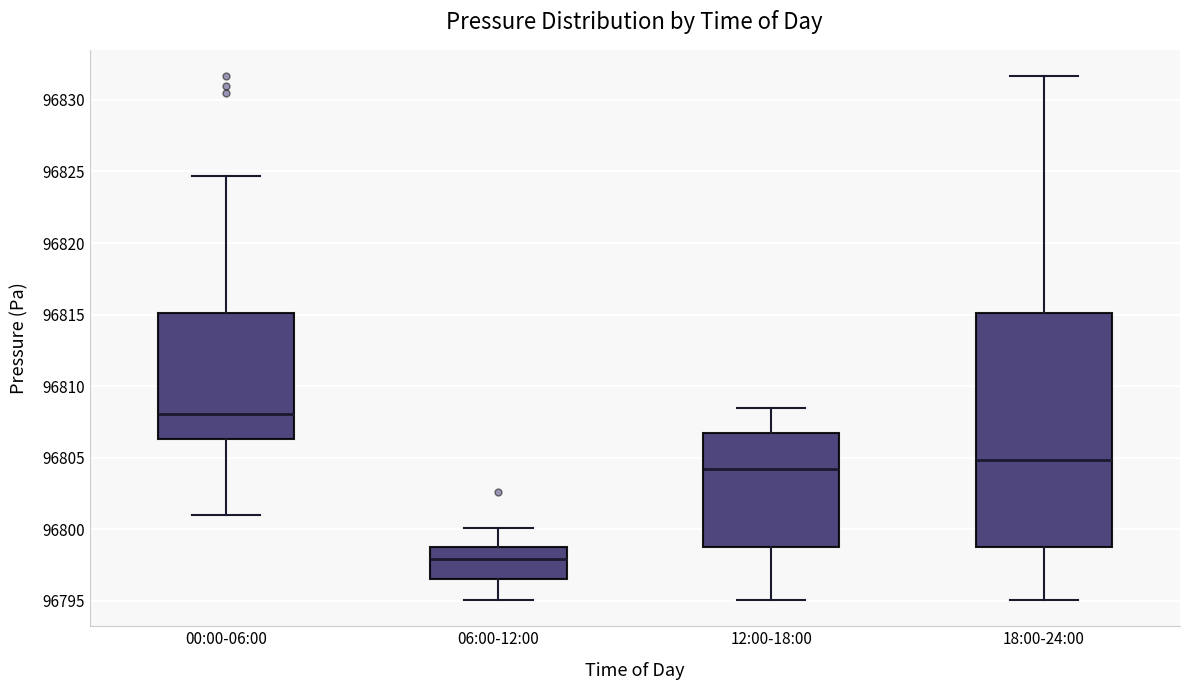

Where does the lower whisker of the box for 18:00-24:00 end on the y-axis? The values are not printed on the chart, so give them approximately, as read against the axis.

96795.0